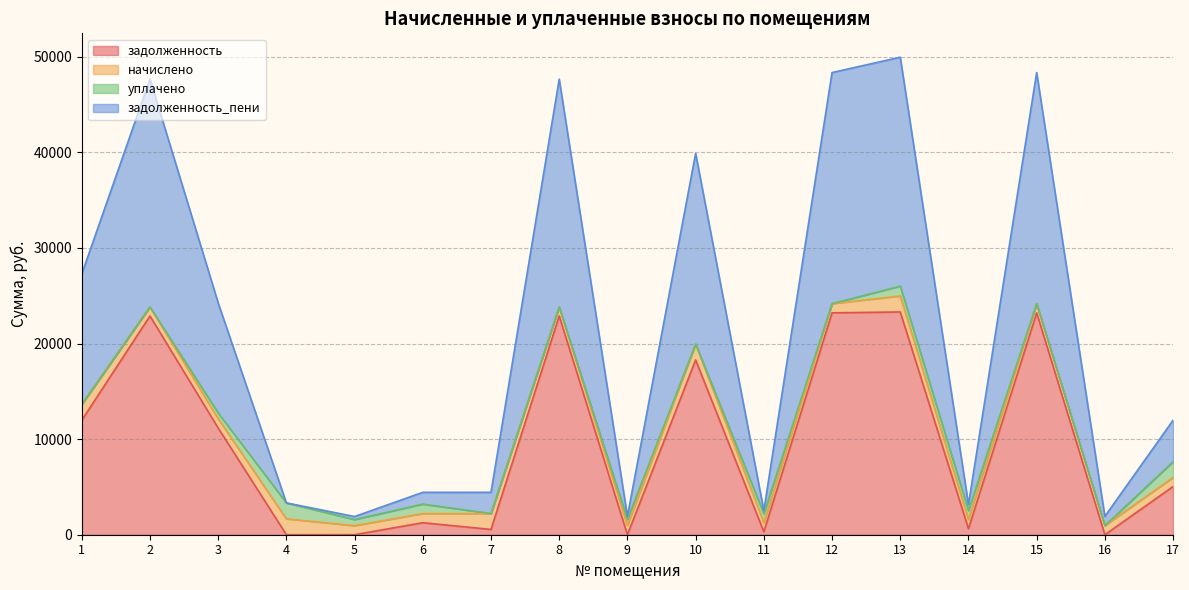

True or false: задолженность_пени and задолженность intersect in this chart.

False